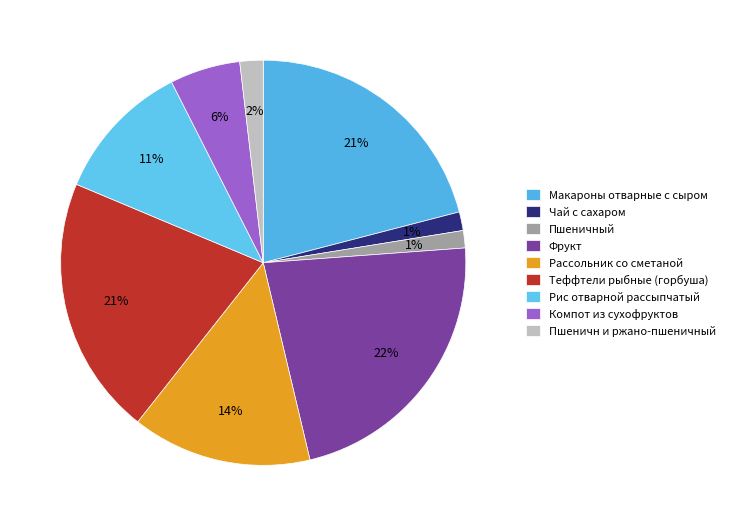

What portion of the pie excludes Рассольник со сметаной?

85.7%